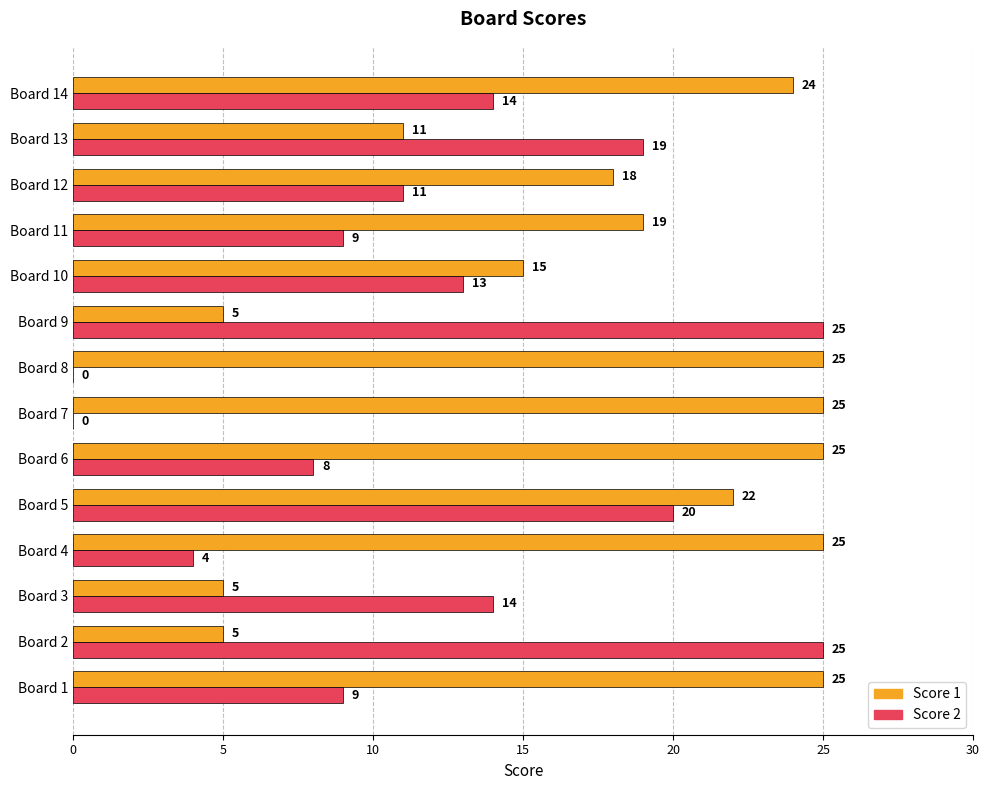

What is the total value across all series at Board 4?

29